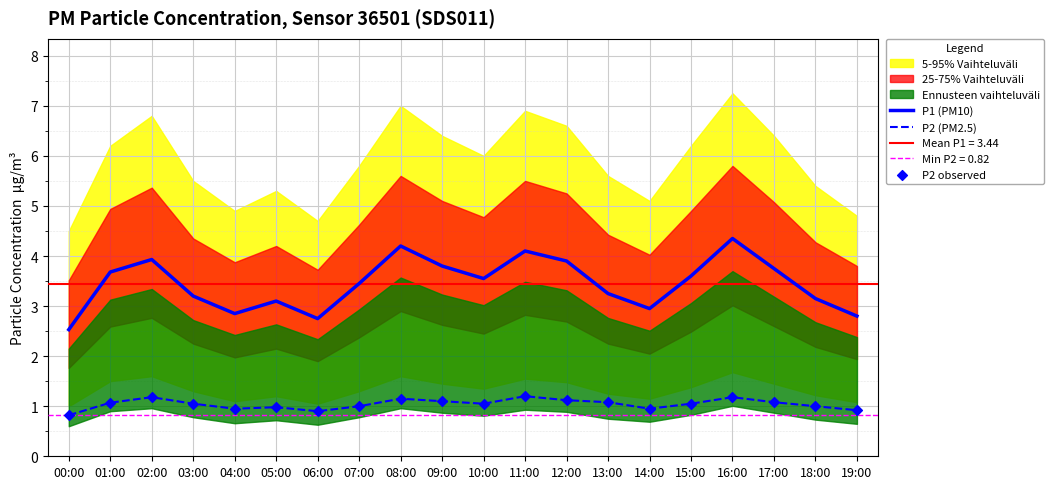

Which series has the largest total across all categories?

P1 (PM10)